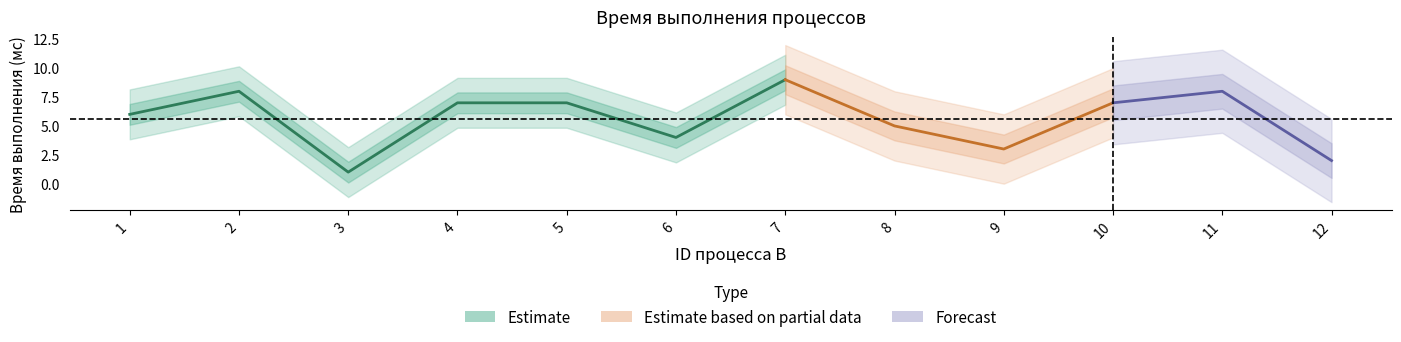

At which category does the data reach its first local valley?

3